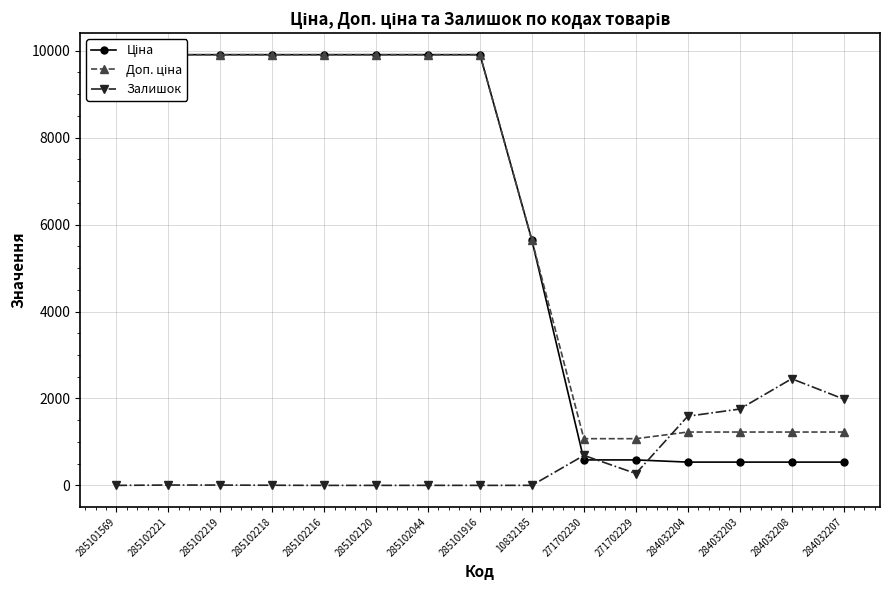

What is the maximum value for Залишок?

2453